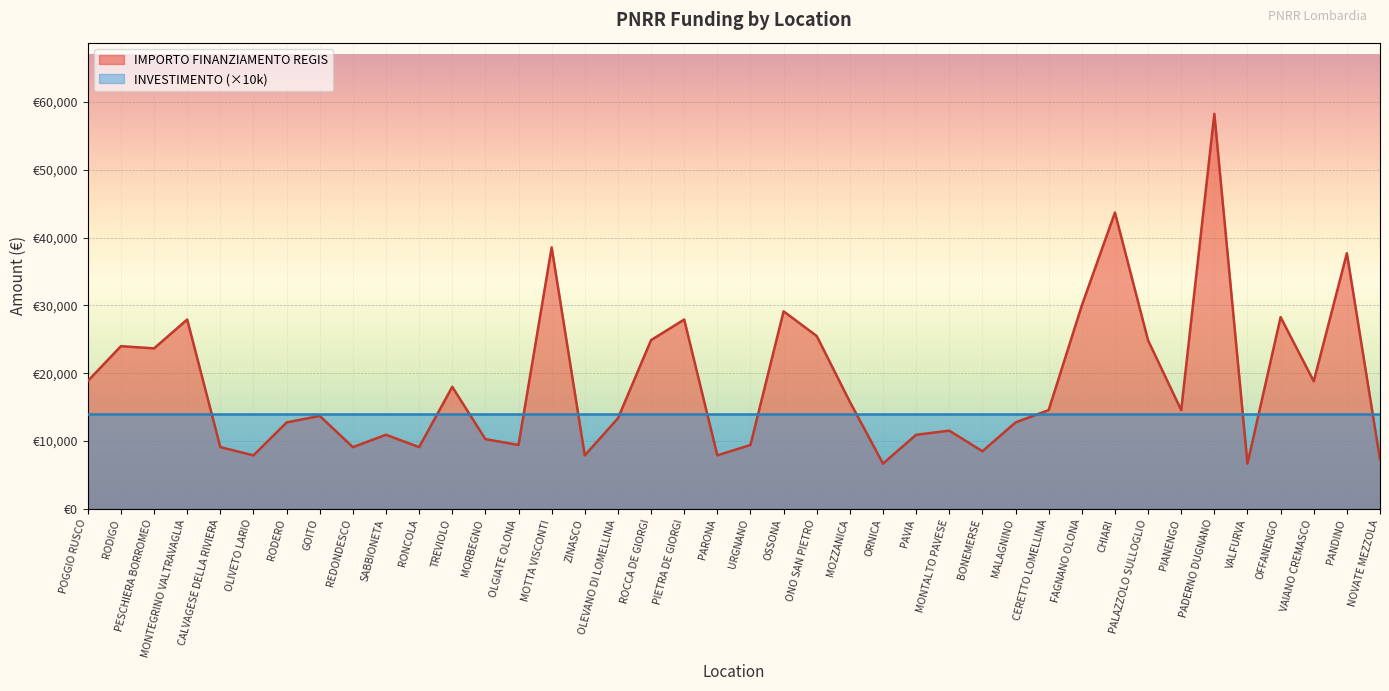

What is the difference between the second highest and minimum values?

37030